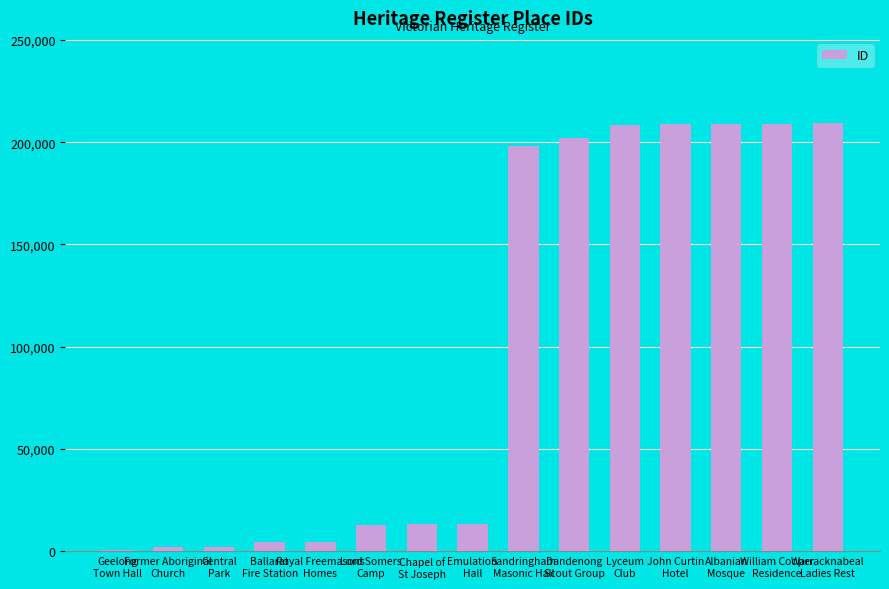

What is the sum of all values?

1496172